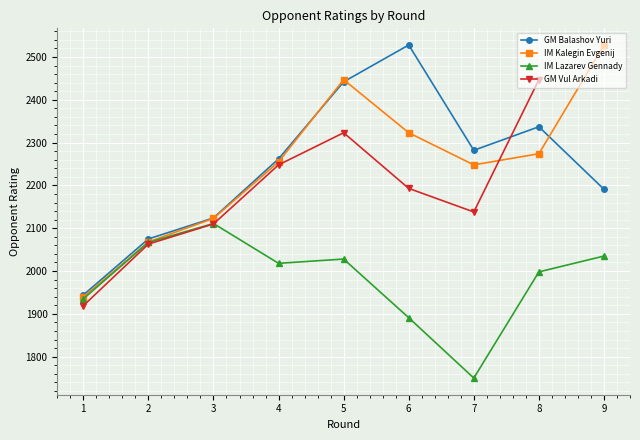

True or false: IM Kalegin Evgenij has a value of 2068 at 2.

True